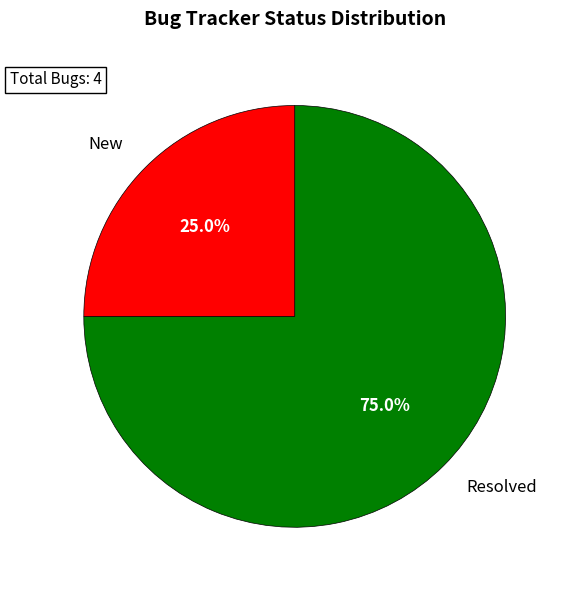

How many slices are in this pie chart?

2